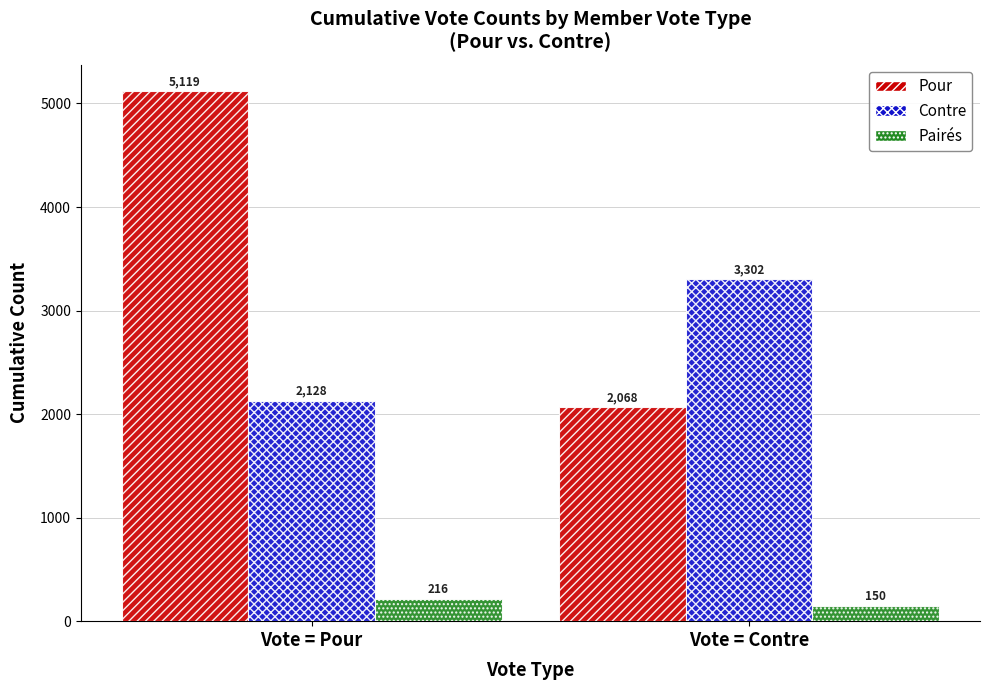

Reading left to right, list all the values displayed in this chart.

Pour: 5119	2068
Contre: 2128	3302
Pairés: 216	150